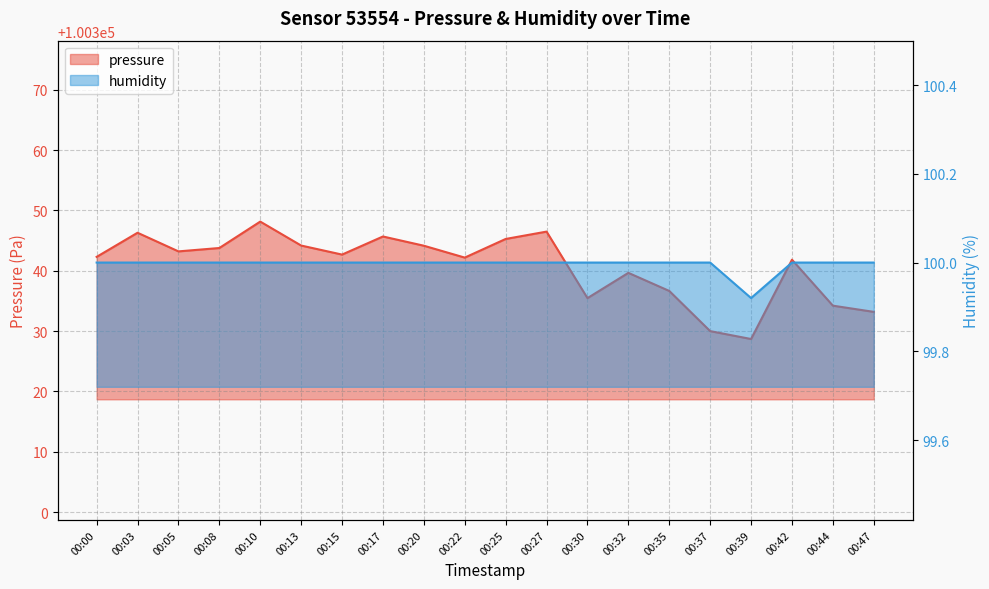

Count the number of categories in the chart.

20